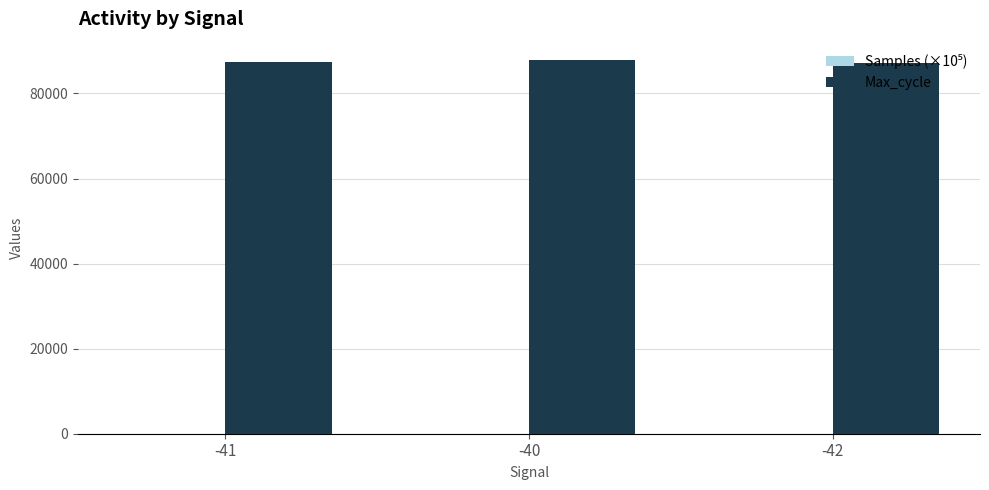

What is the sum of all Max_cycle values?

262448.4